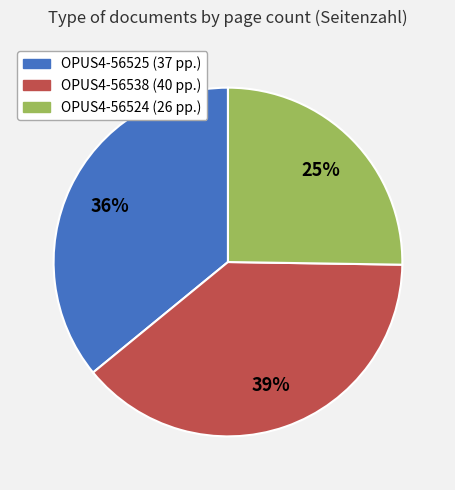

To the nearest percent, what percentage of the pie is OPUS4-56538?

39%